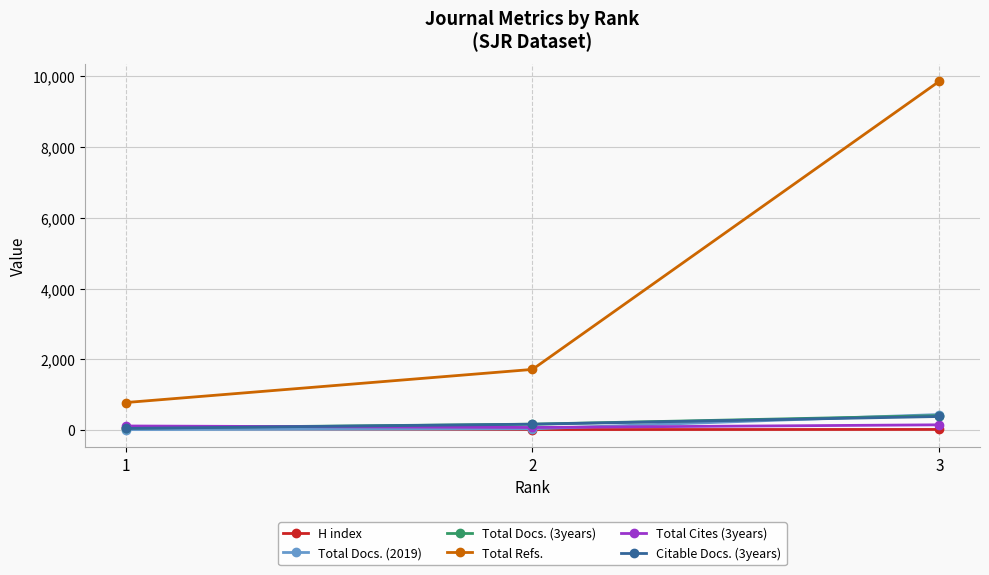

What is the highest value of the Total Refs. series?

9860